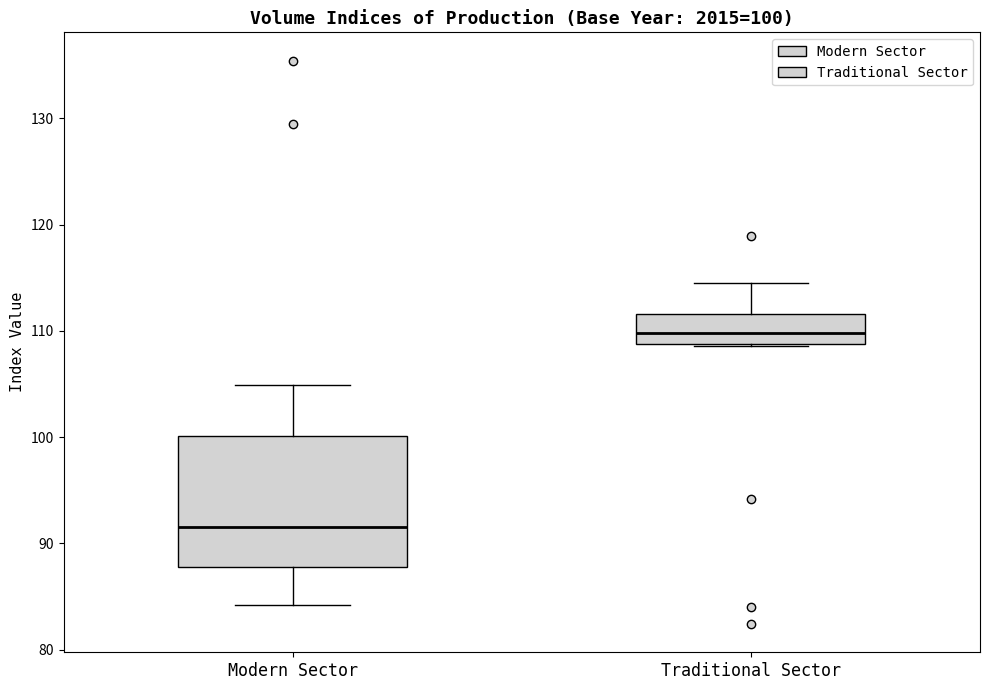

Comparing the boxes themselves (not the whiskers), which one is the tallest?

Modern Sector